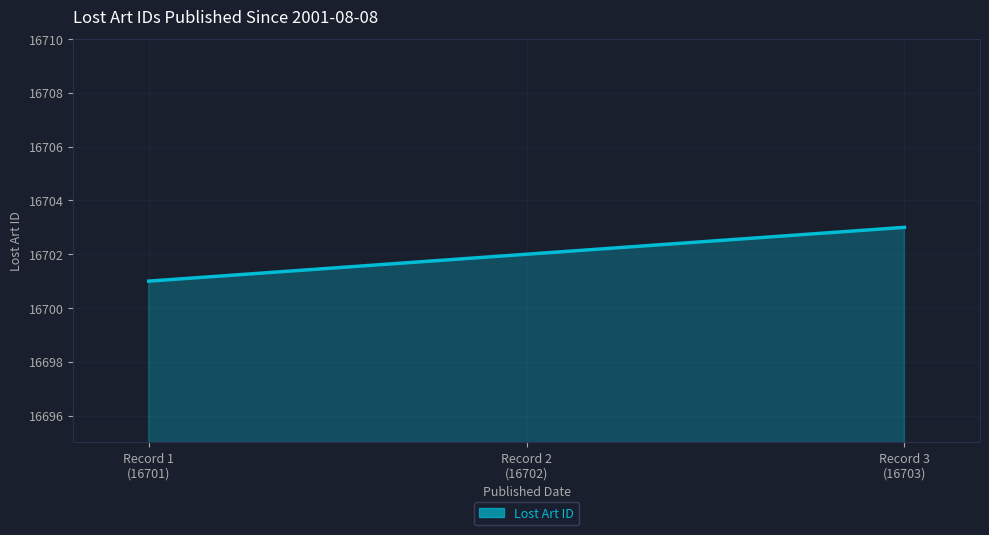

What is the greatest value displayed?

16703.0